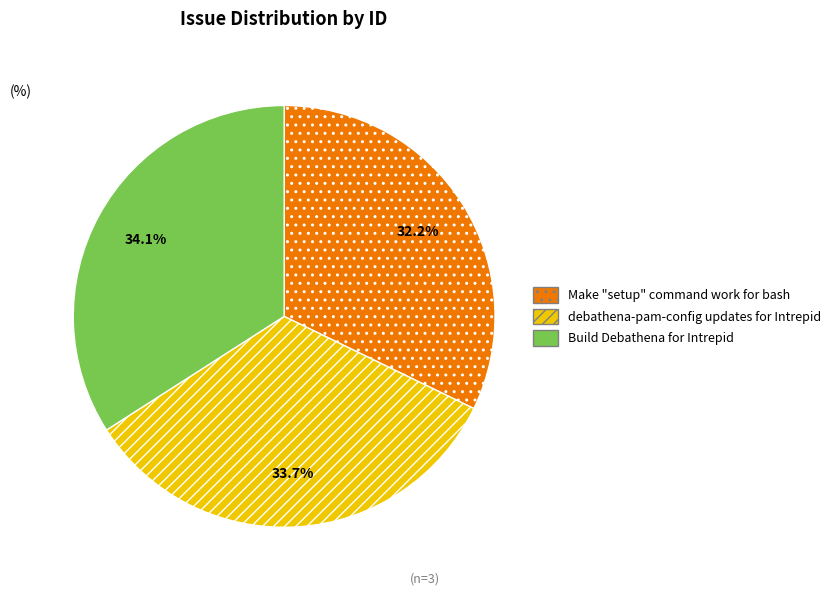

Is Build Debathena for Intrepid the majority of the pie?

No